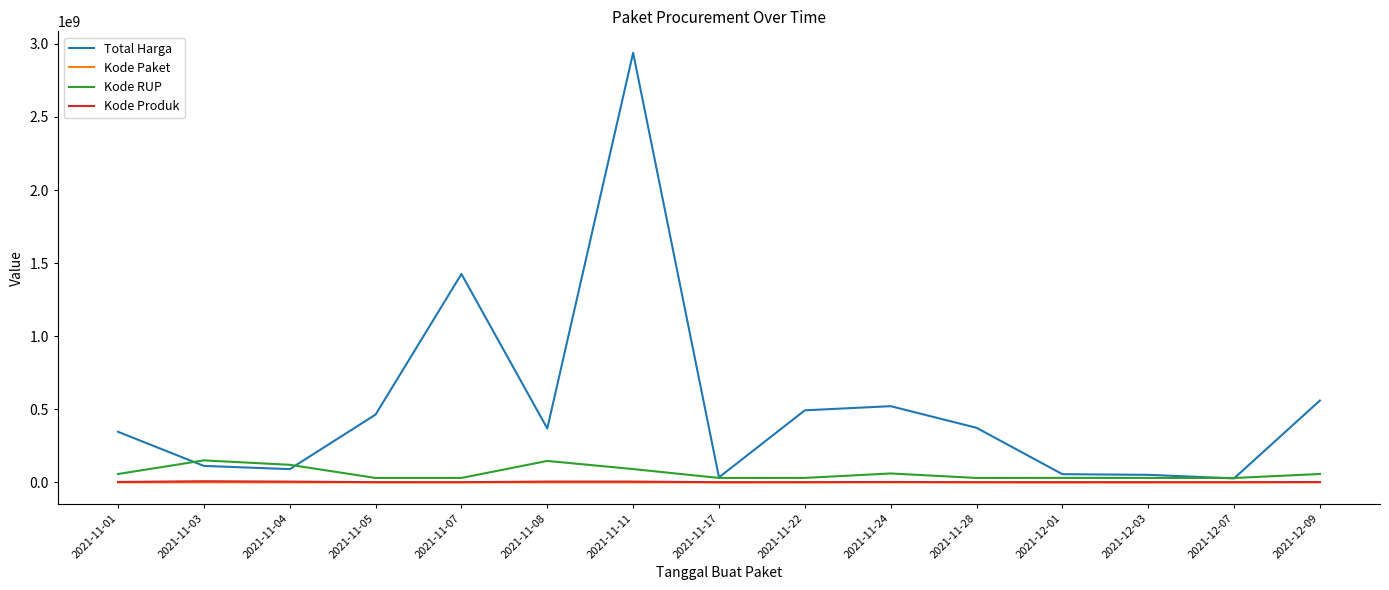

How many distinct data groups are displayed?

4